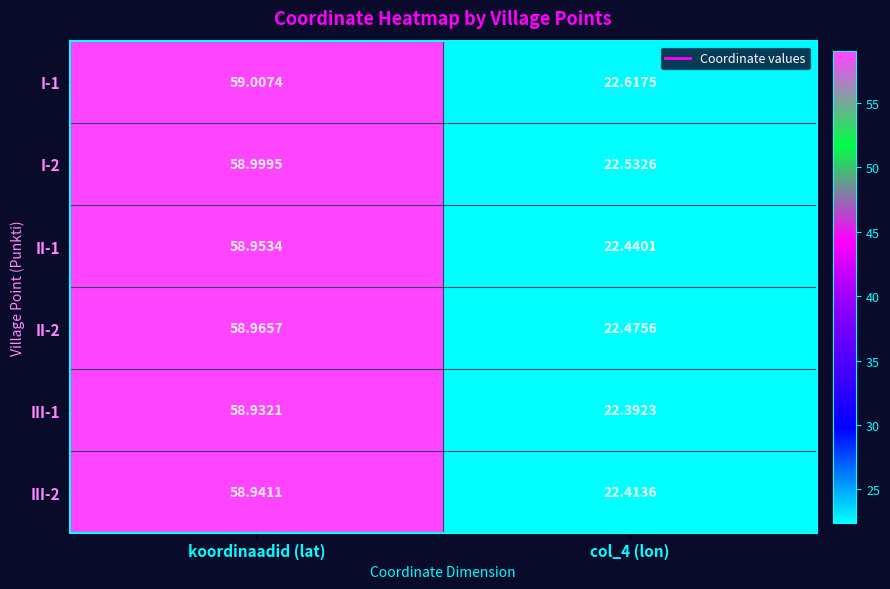

Which series has the widest spread of values?

III-1